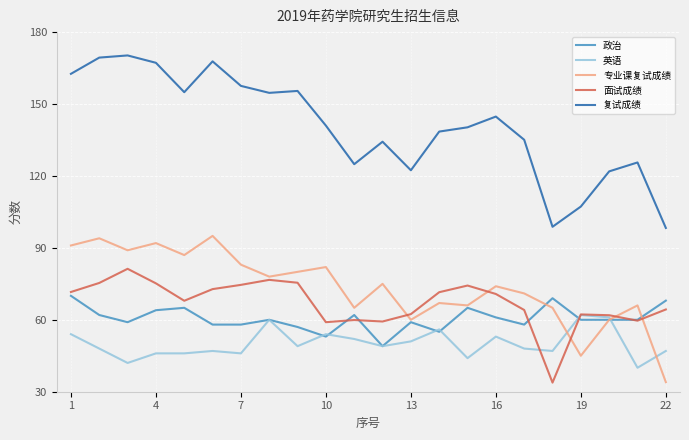

Which series has the largest range (max minus min)?

复试成绩